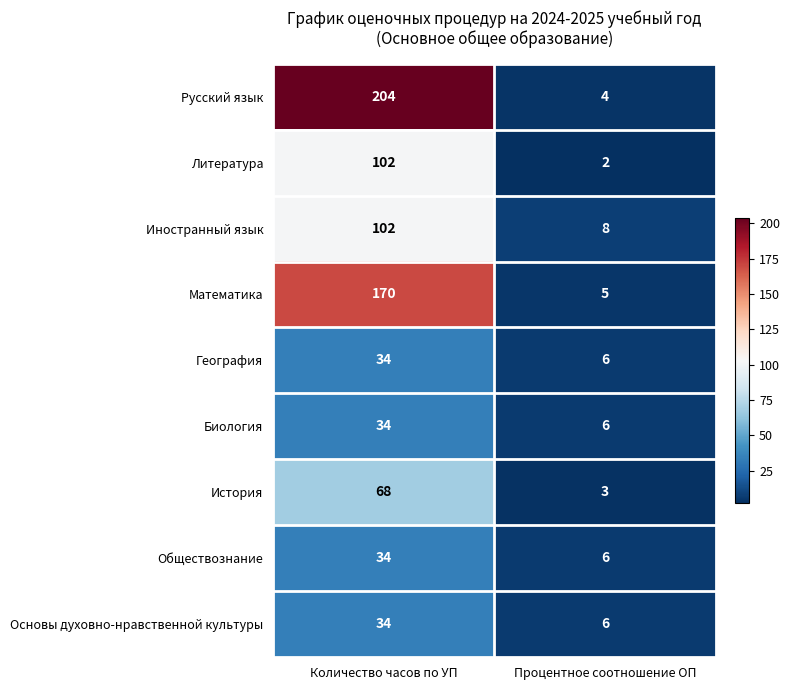

At which category is the sum across all series the highest?

Количество часов по УП